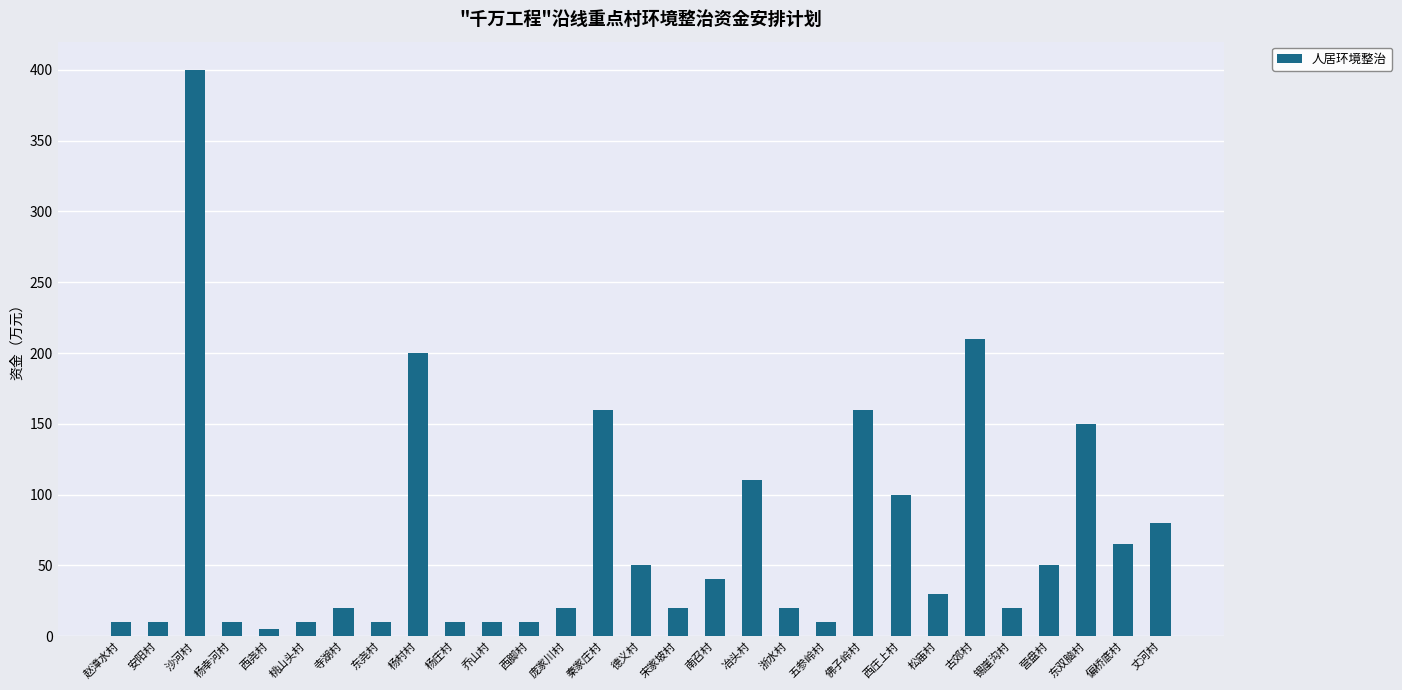

Which has a higher value, 东尧村 or 冶头村?

冶头村